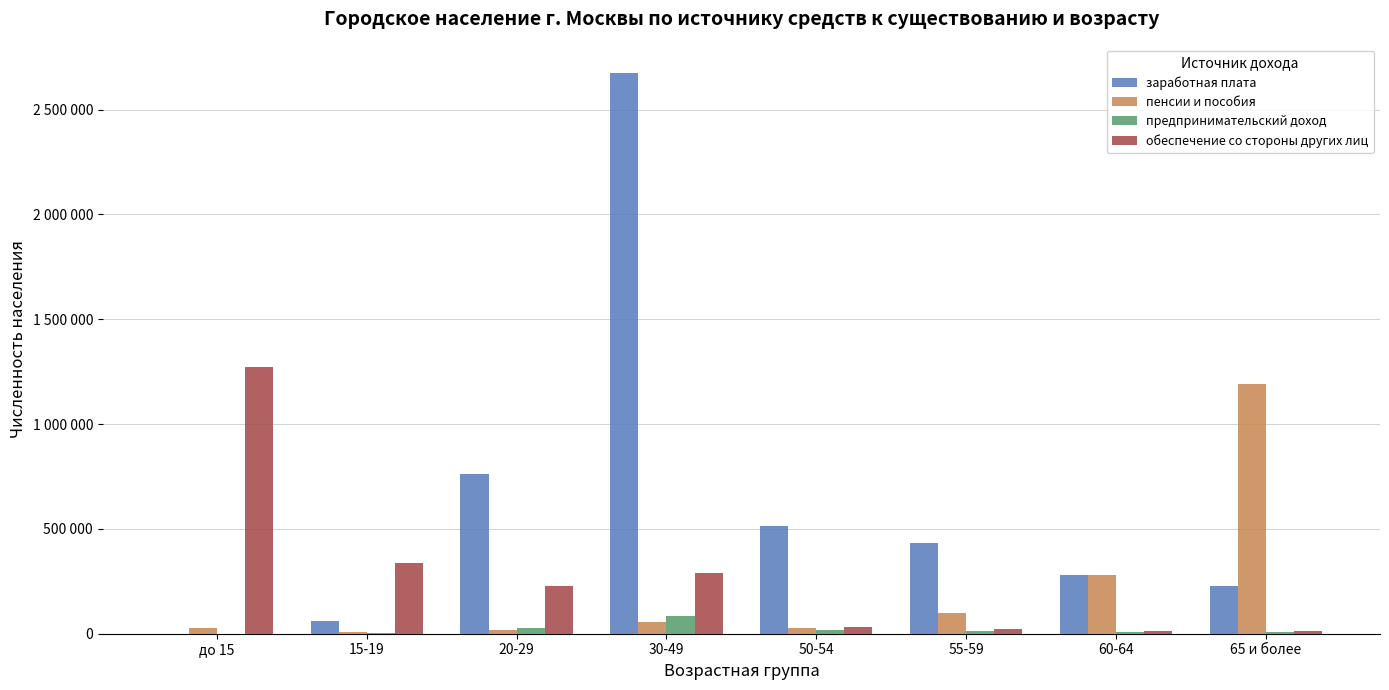

What are all the series names shown in the legend?

заработная плата, пенсии и пособия, предпринимательский доход, обеспечение со стороны других лиц